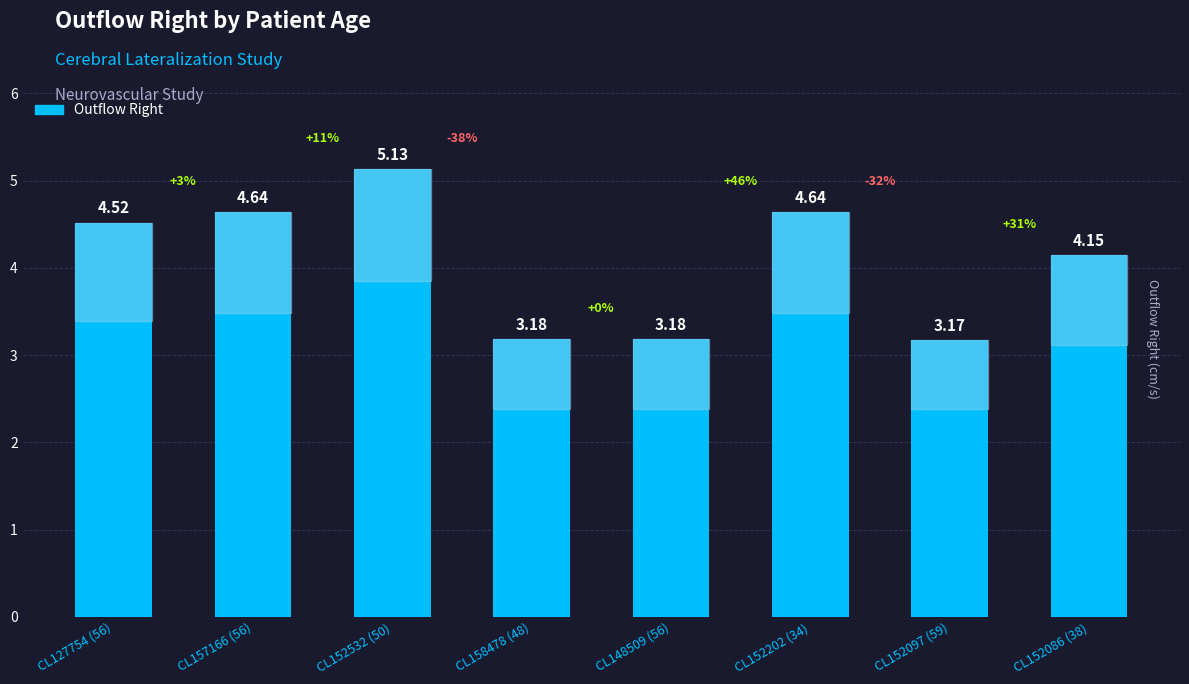

At which label does the data first exceed 4?

CL127754 (56)